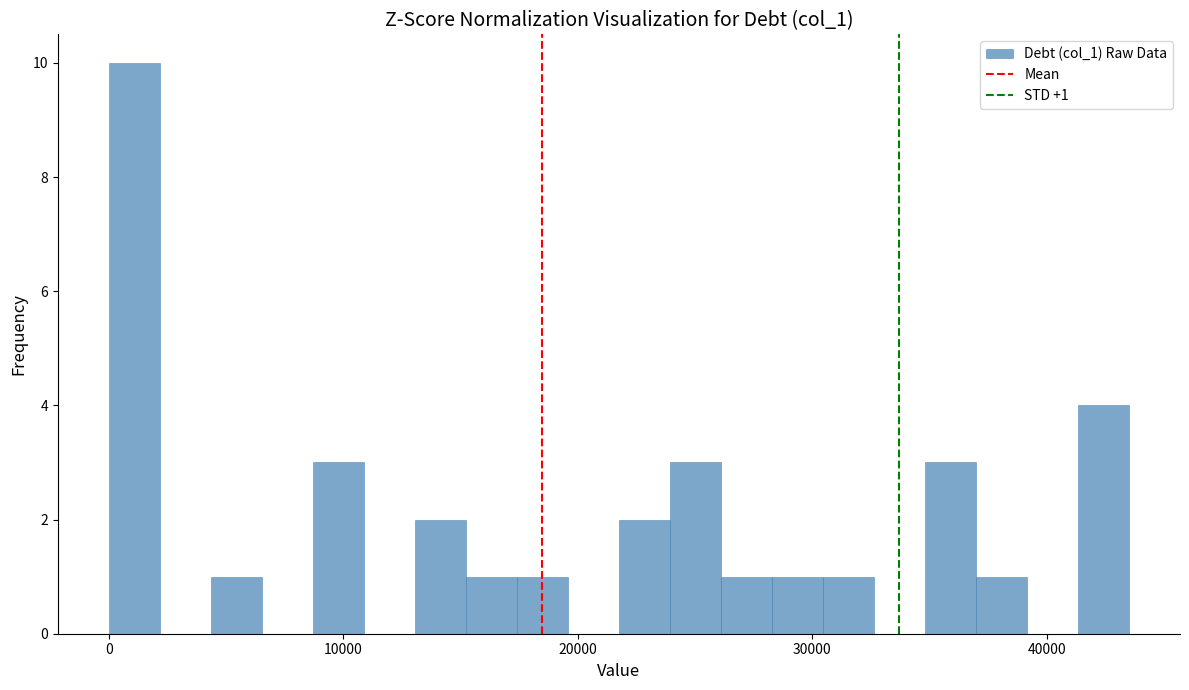

Around what value on the x-axis is the tallest bar? Give the approximate position of its centre, as read against the axis.

1000